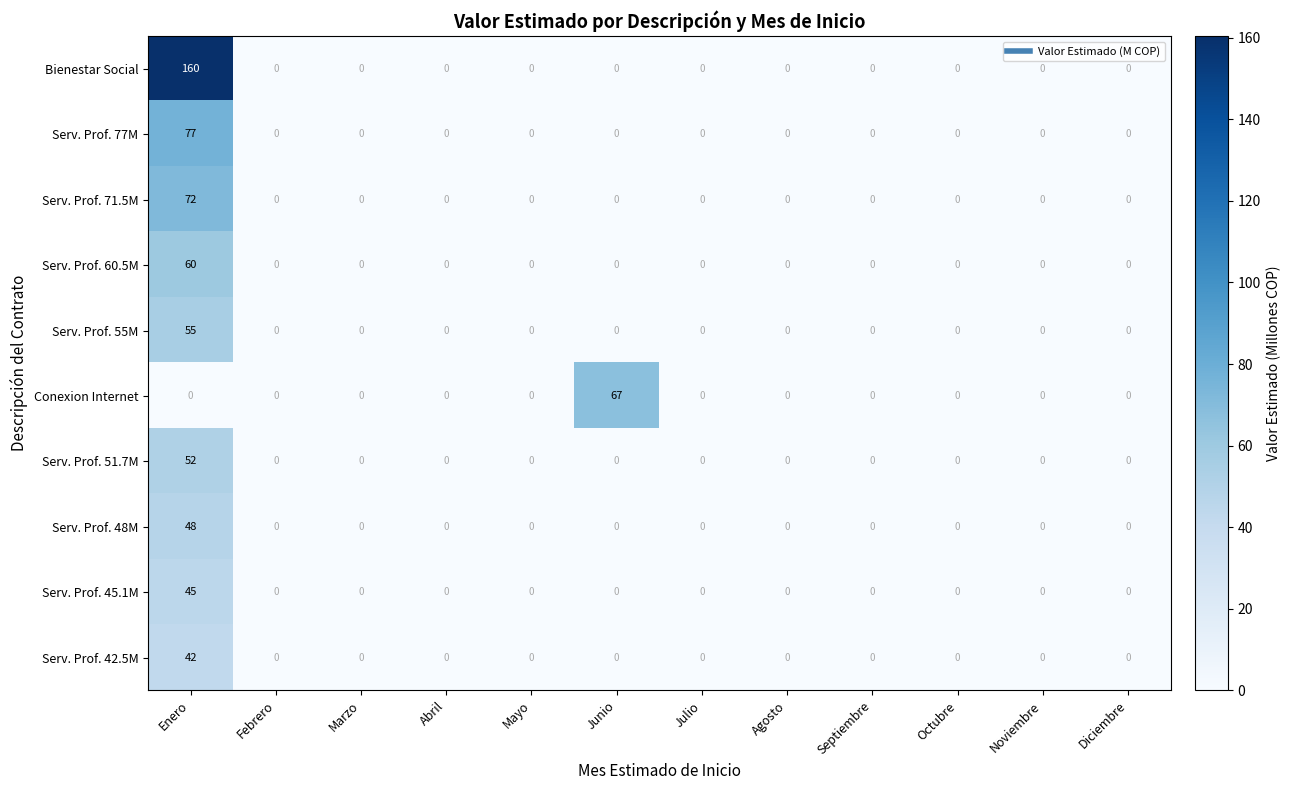

Is it true that Serv. Prof. 77M equals -54 at Febrero?

False